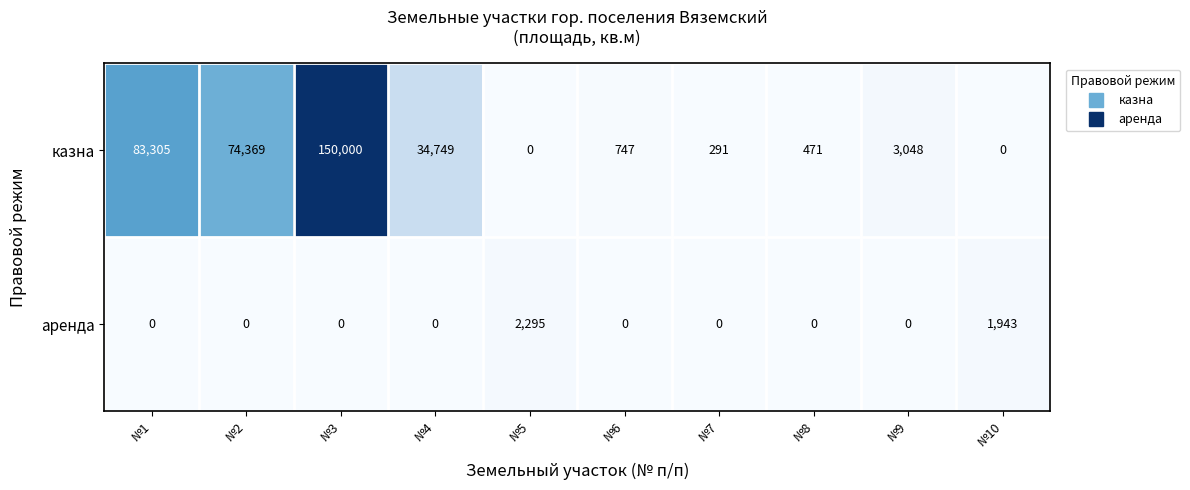

What is the difference between the second highest and minimum values in the аренда series?

1943